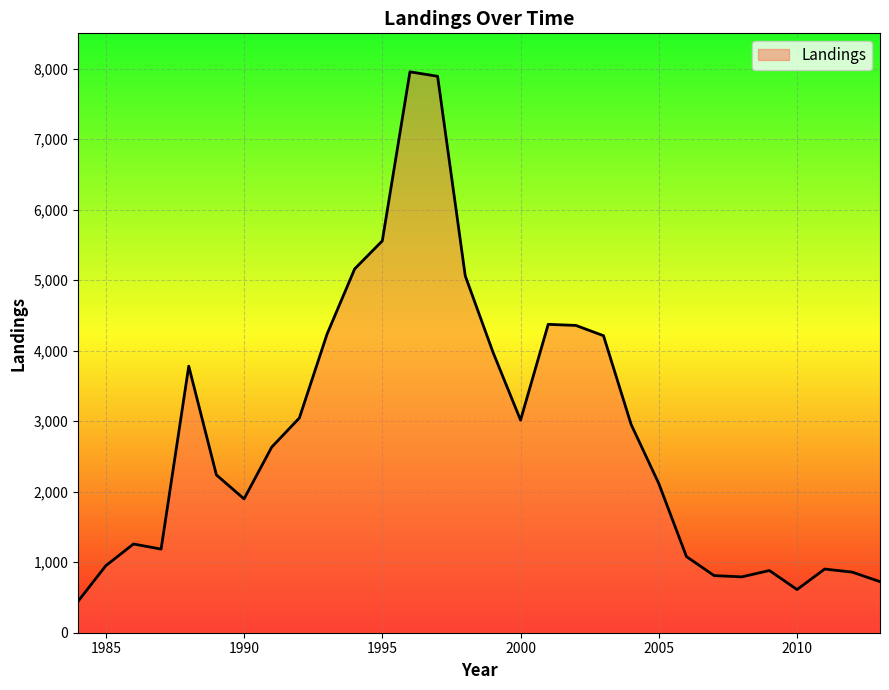

What is the minimum value shown in the chart?

447